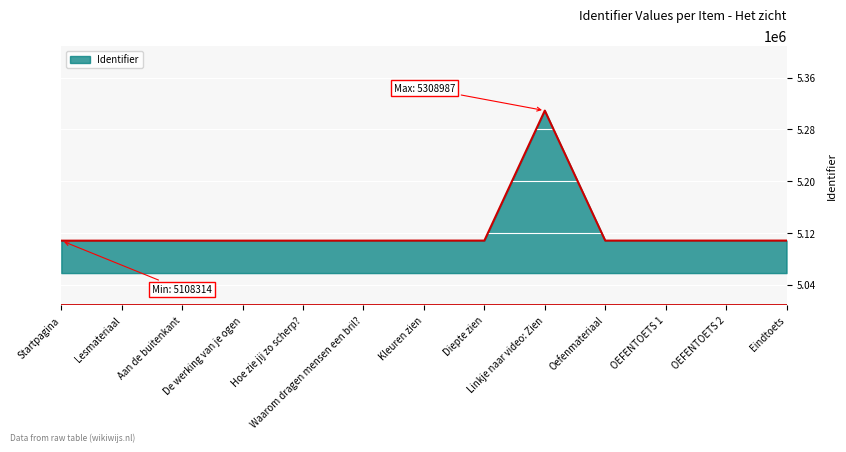

What is the smallest value displayed?

5108314